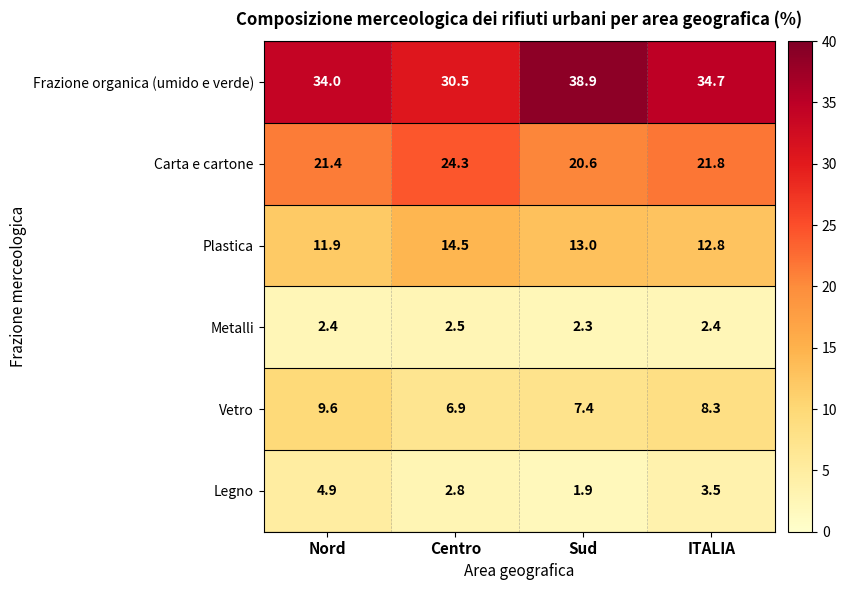

How many Metalli values are between 2 and 3?

4